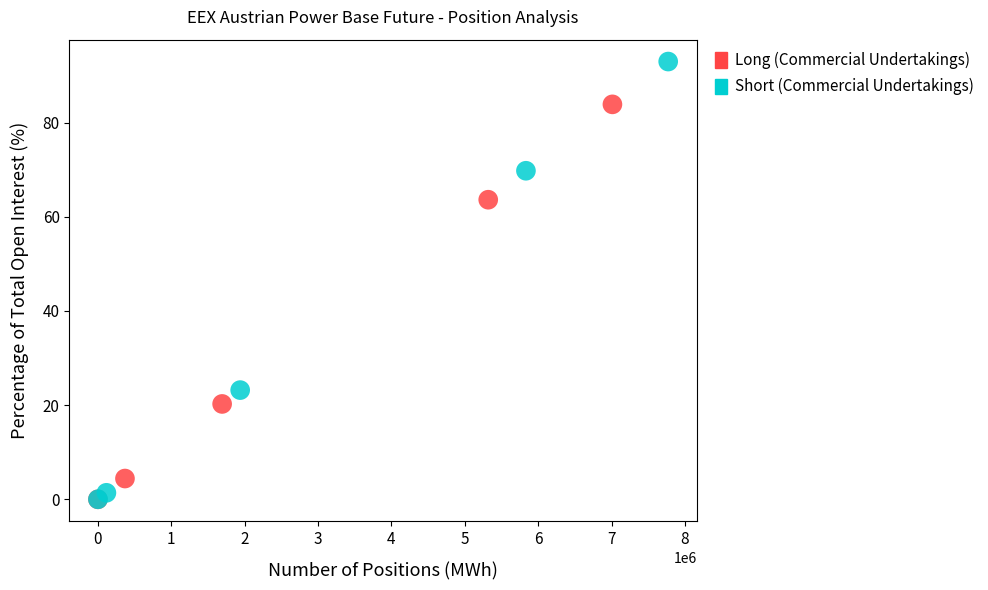

Which series reaches the maximum Y coordinate?

Short (Commercial Undertakings)